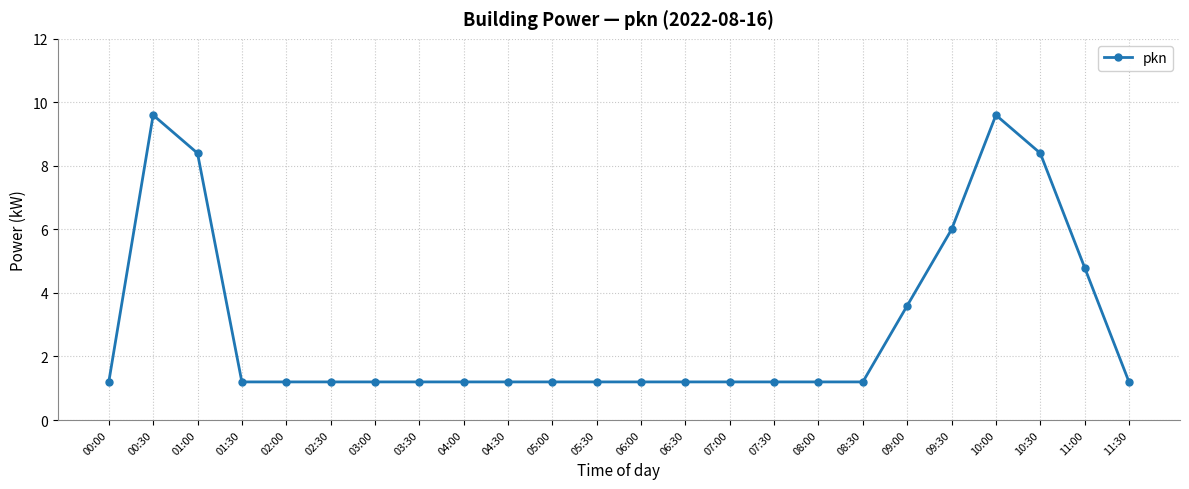

Reading left to right, what are all the values shown in this chart?

00:00=1.2	00:30=9.6	01:00=8.4	01:30=1.2	02:00=1.2	02:30=1.2	03:00=1.2	03:30=1.2	04:00=1.2	04:30=1.2	05:00=1.2	05:30=1.2	06:00=1.2	06:30=1.2	07:00=1.2	07:30=1.2	08:00=1.2	08:30=1.2	09:00=3.6	09:30=6.0	10:00=9.6	10:30=8.4	11:00=4.8	11:30=1.2